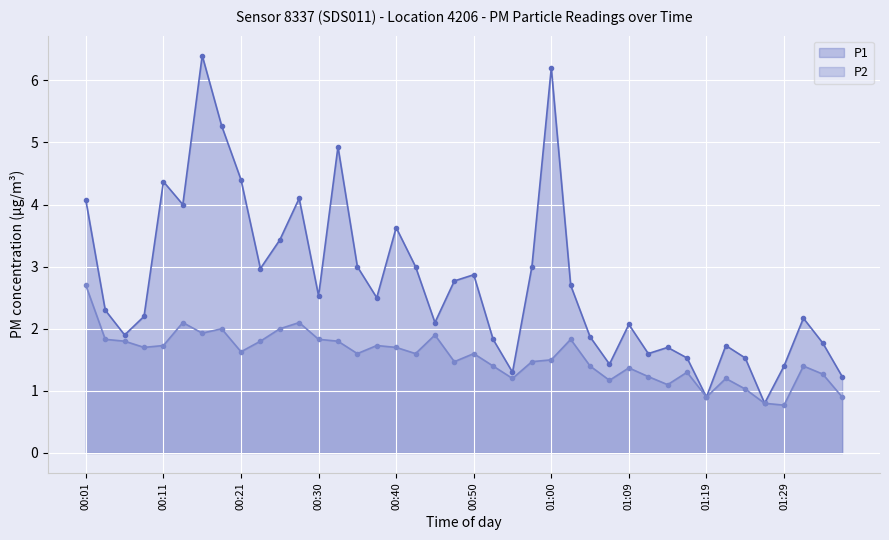

Where is P2 nearest to the value 1?

34